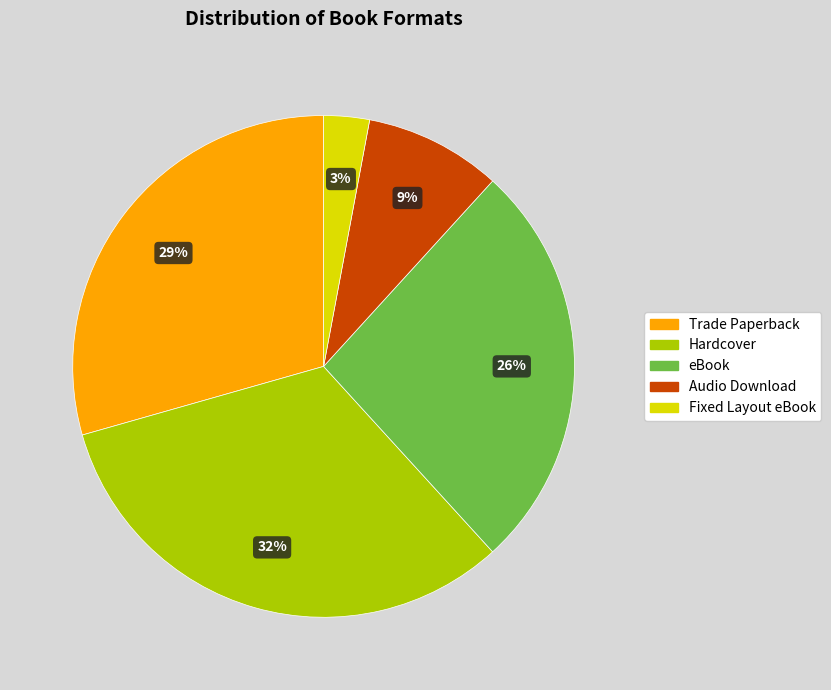

What is the largest slice in the pie chart?

Hardcover